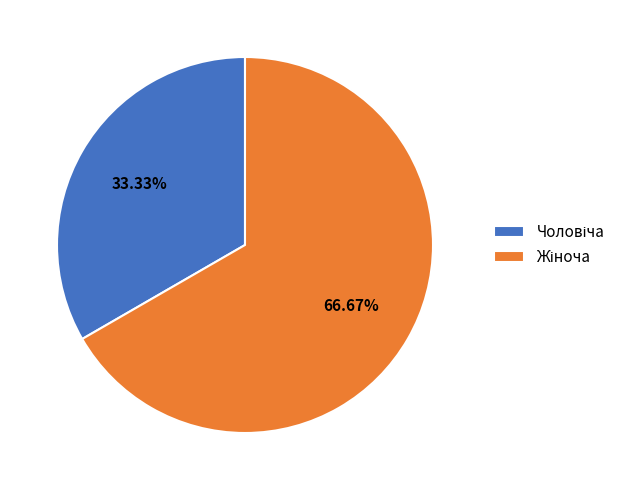

Is there a majority slice in this chart?

Yes